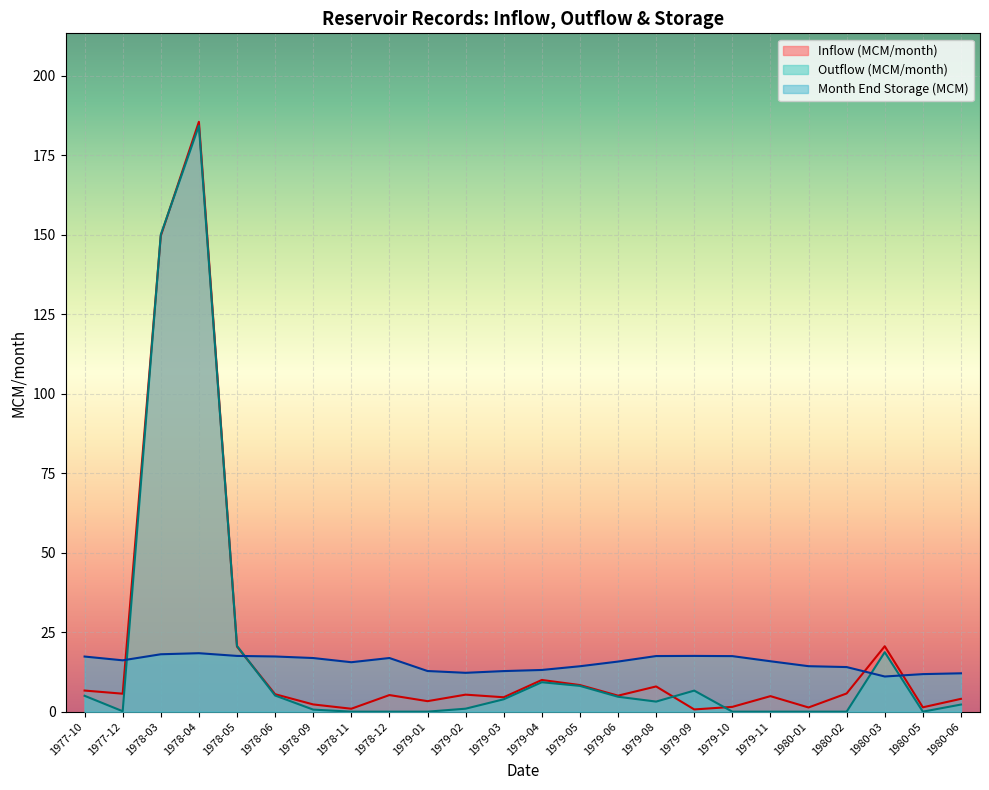

Between 1978-12 and 1979-05, which is larger?

1979-05